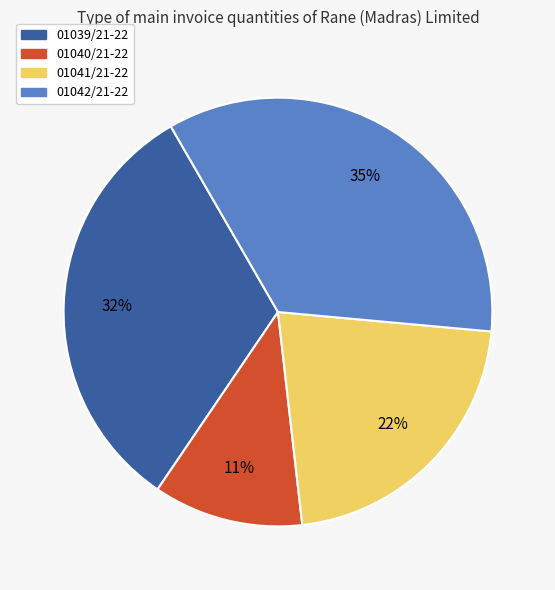

To the nearest percent, what is the combined percentage of 01040/21-22 and 01039/21-22?

43%